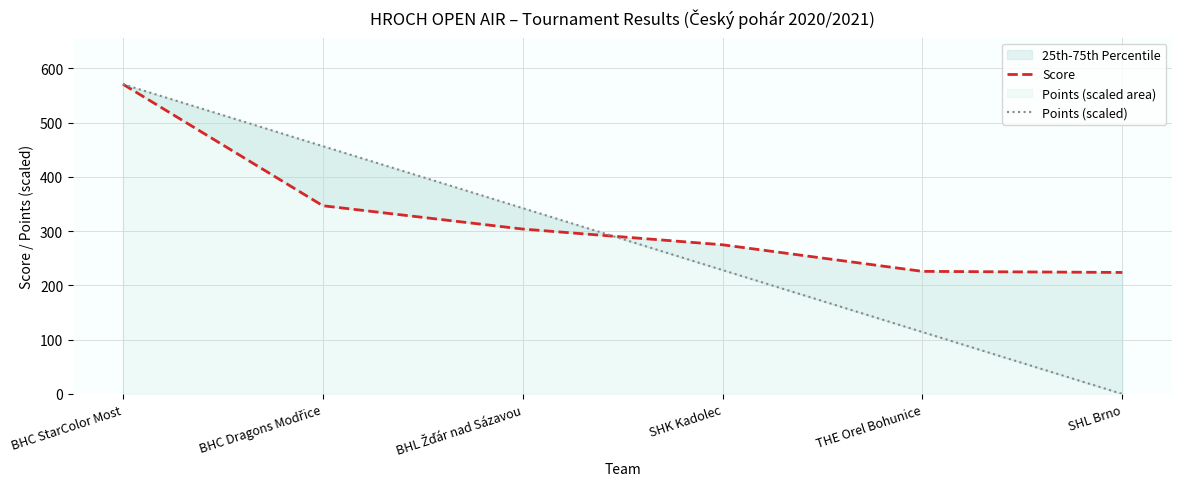

At which label does Score first exceed 304?

BHC StarColor Most